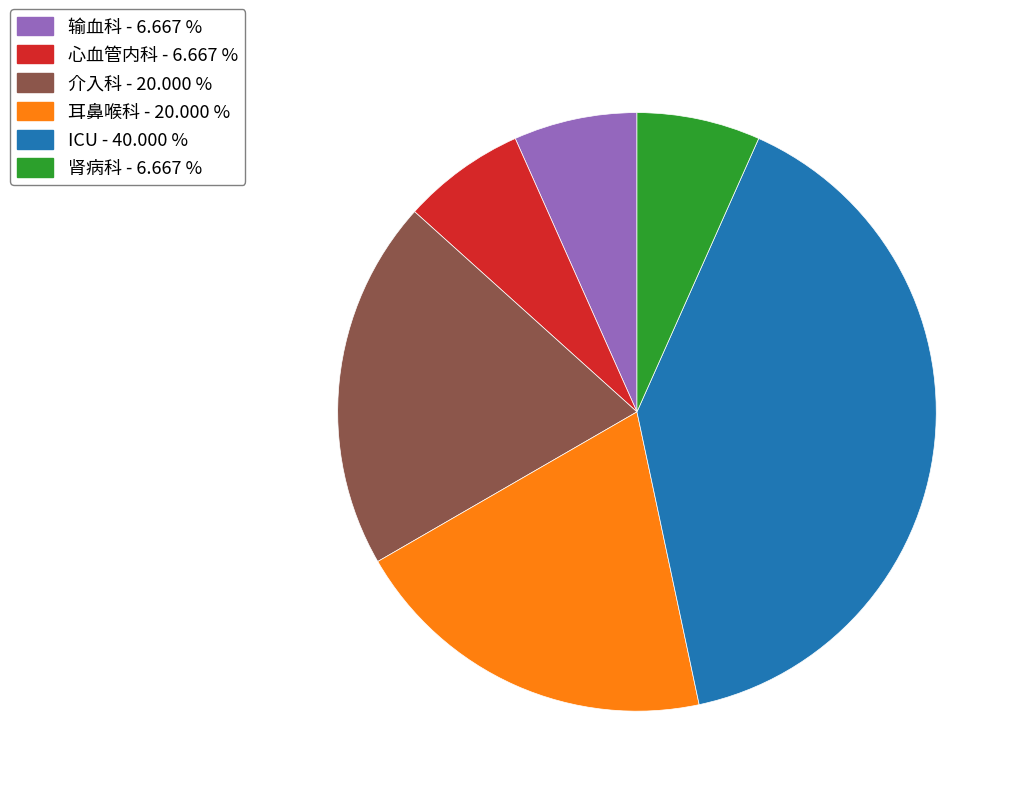

Is there a majority slice in this chart?

No